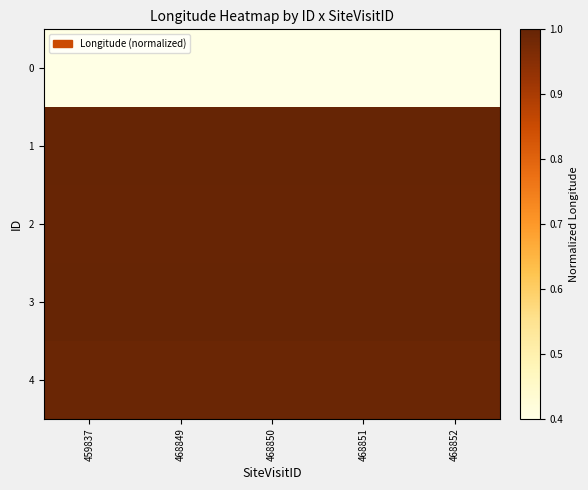

Which has a higher value, 468850 or 468852?

468850